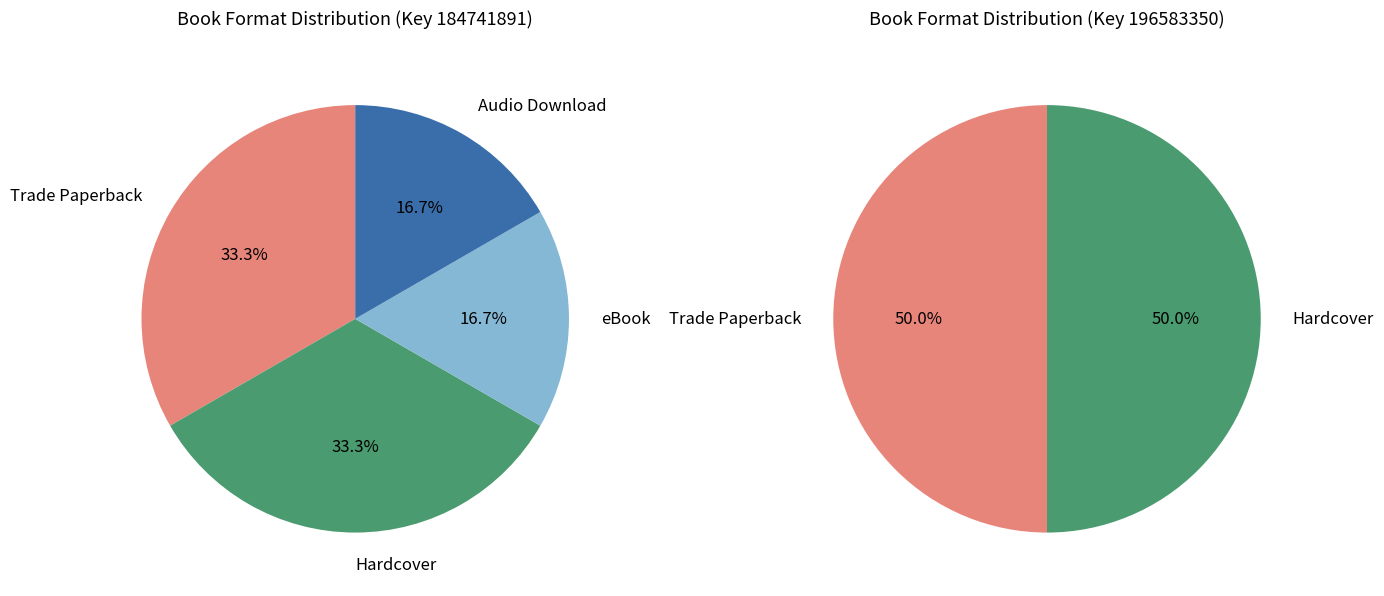

How many segments does this pie chart have?

4